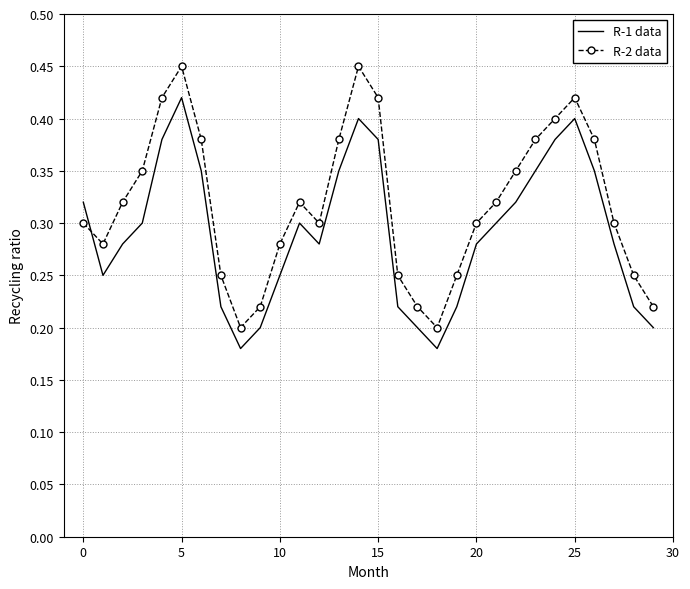

True or false: R-2 data and R-1 data intersect in this chart.

True